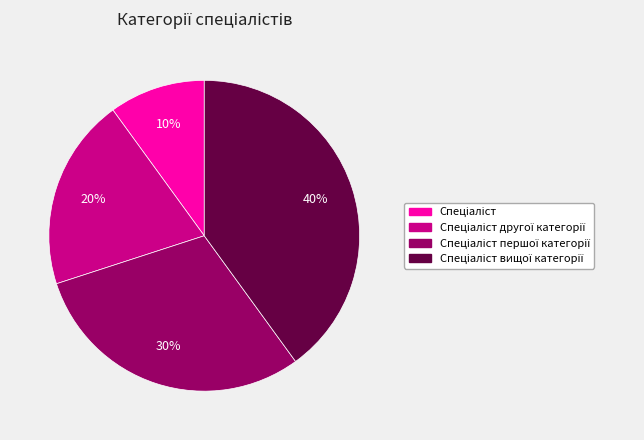

Is there a majority slice in this chart?

No